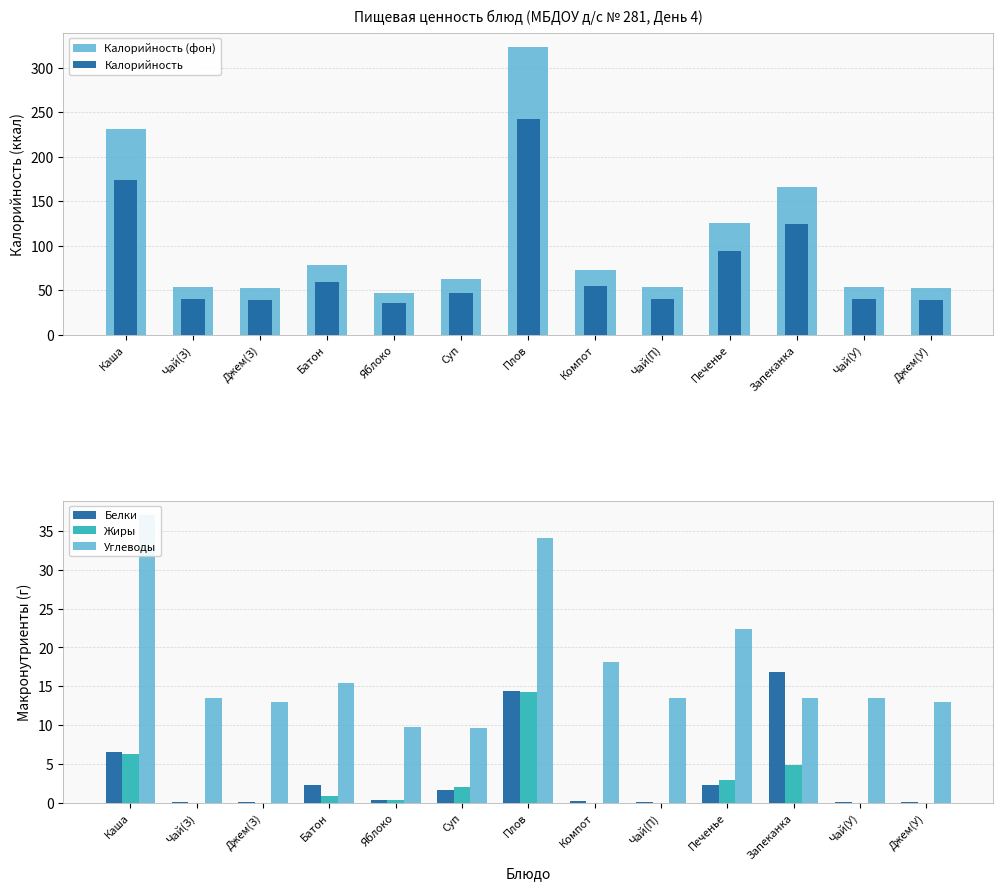

What is the label of the 5th bar from the right?

Чай(П)